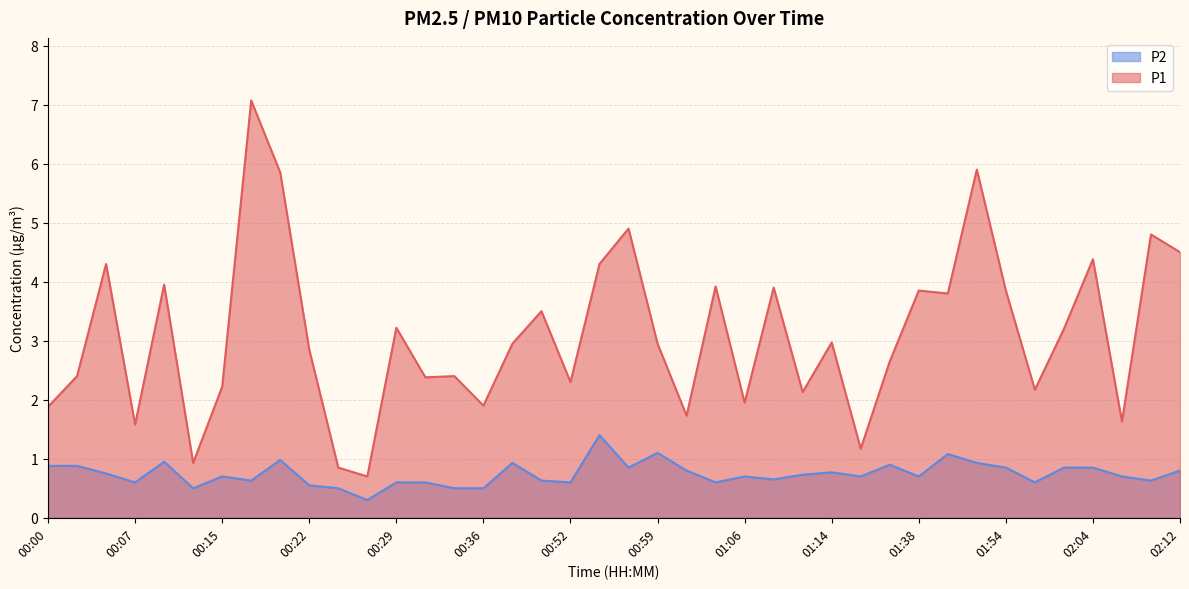

The P2 series shows 0.2 at 00:59. True or false?

False